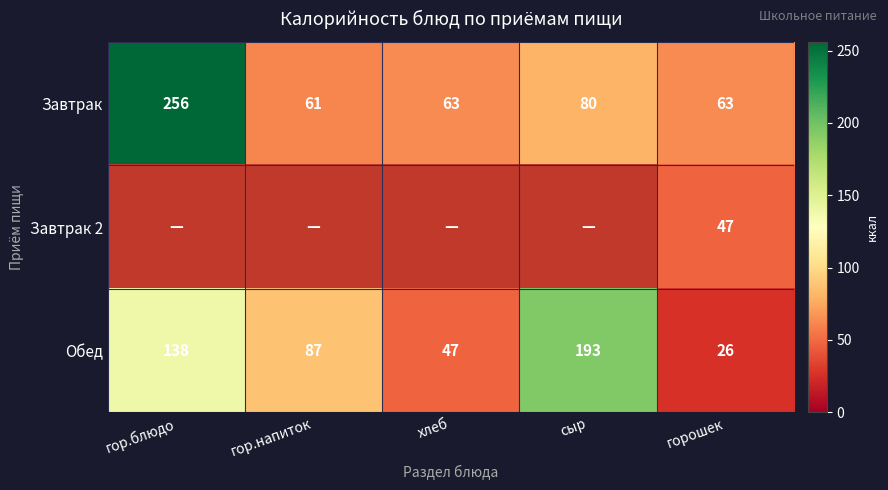

The Обед series shows 131.2 at сыр. True or false?

False